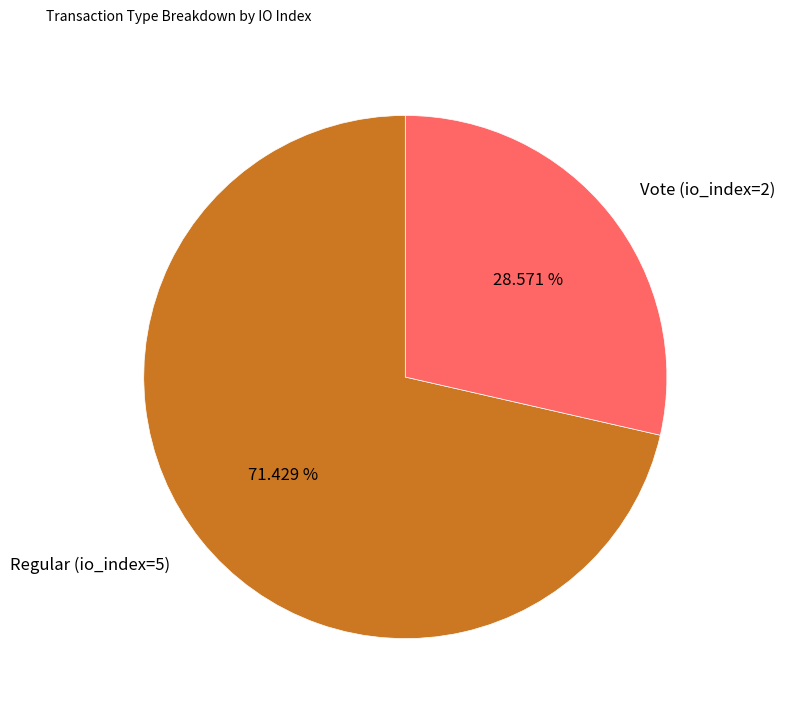

Does Vote (io_index=2) represent more than half of the total?

No